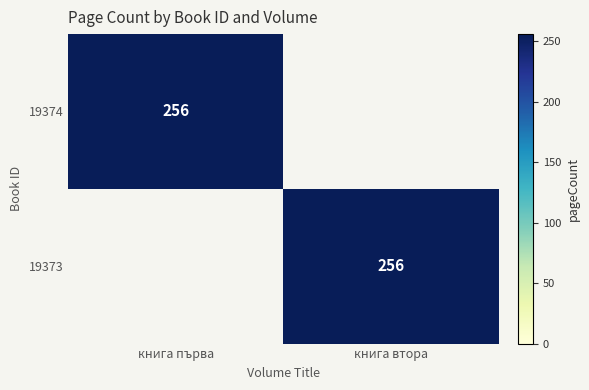

Is it true that 19373 equals 256 at книга втора?

True